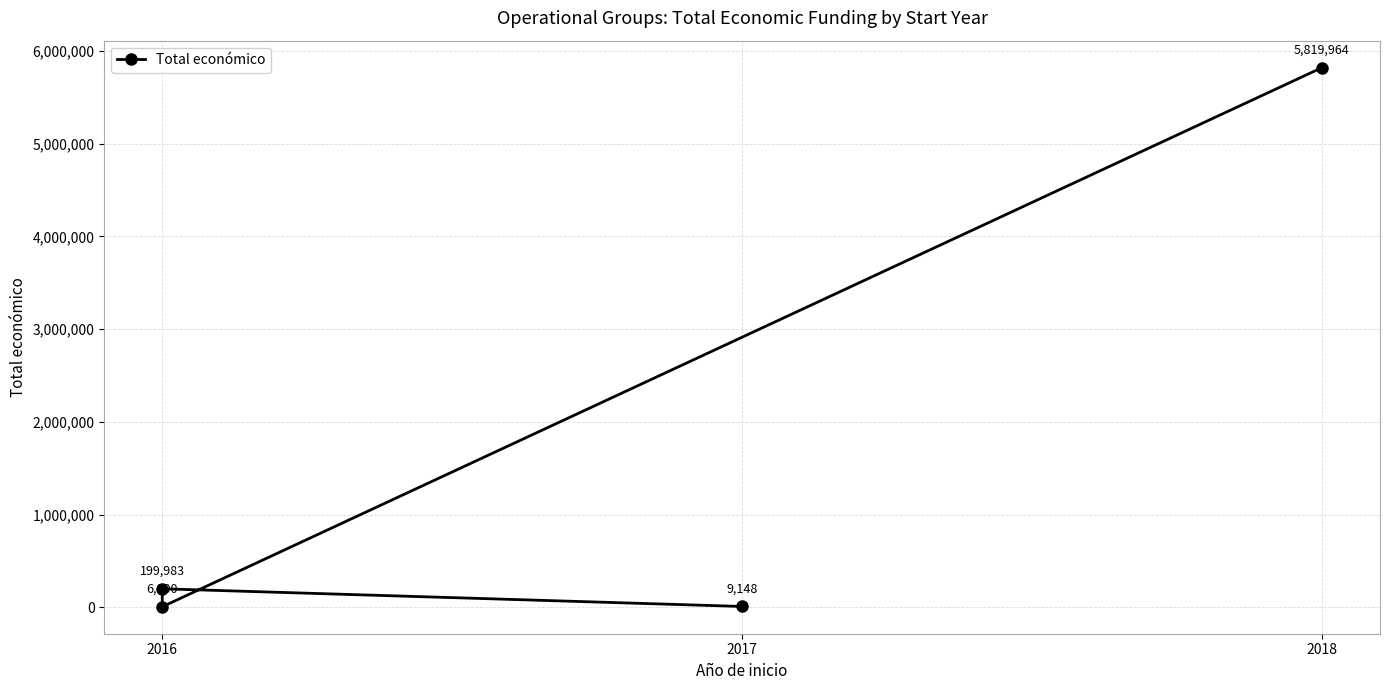

Count the number of data series in this chart.

1